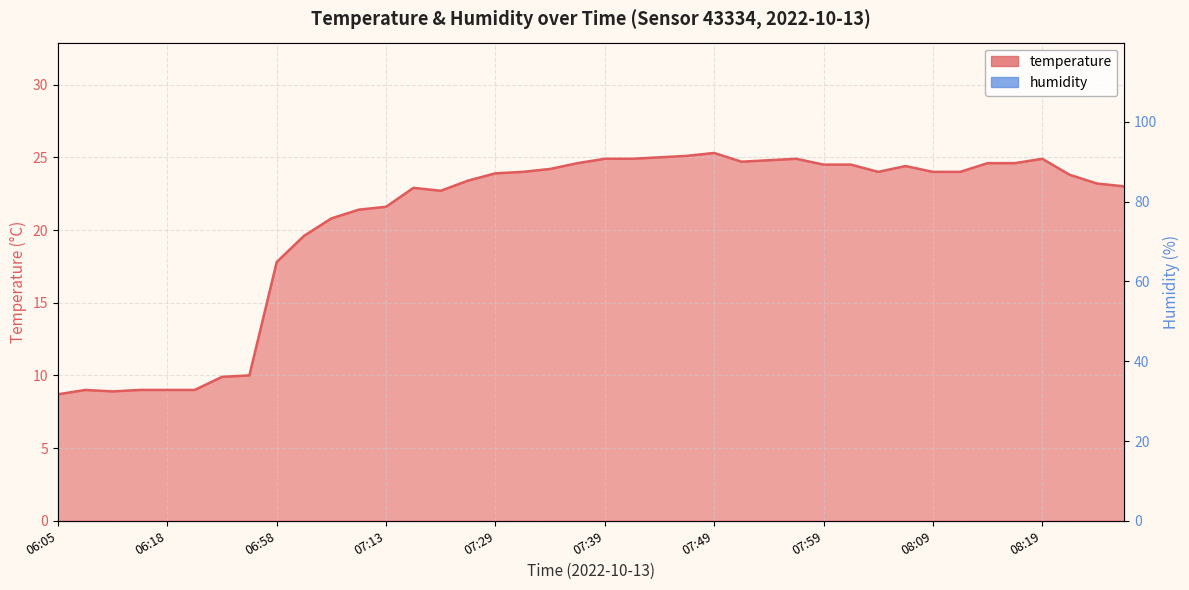

What position from the left is 07:21?

14